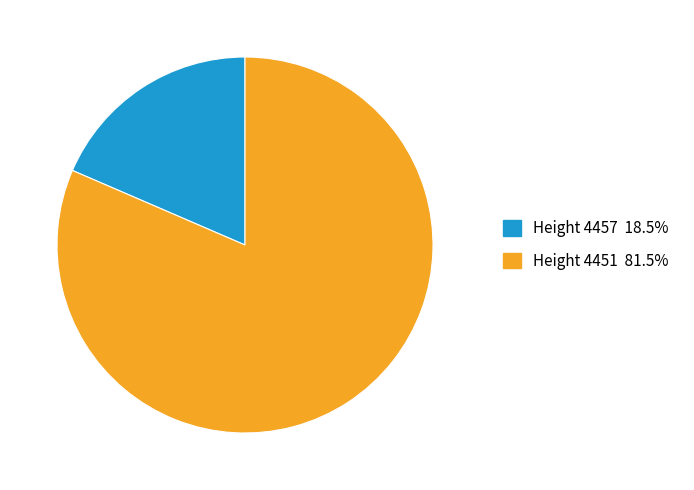

Is there a majority slice in this chart?

Yes